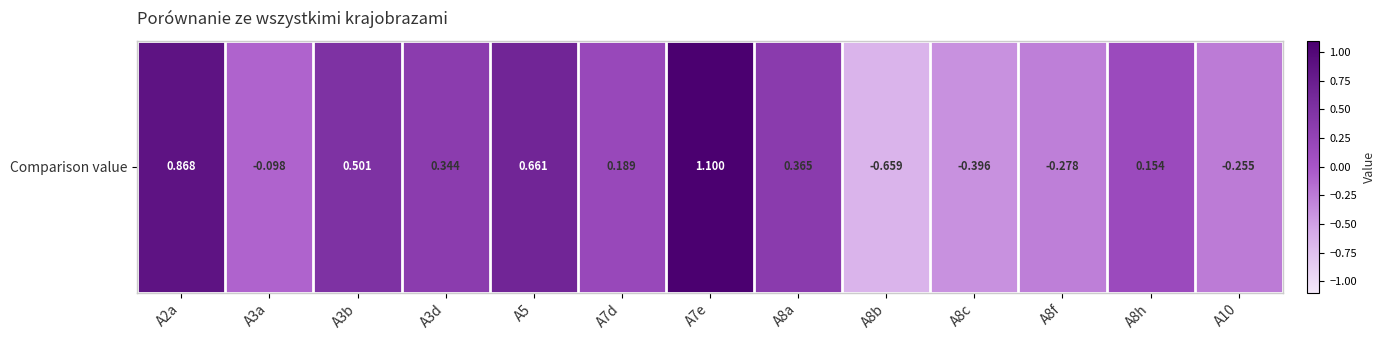

Is it true that the value at A2a is 0.9?

True